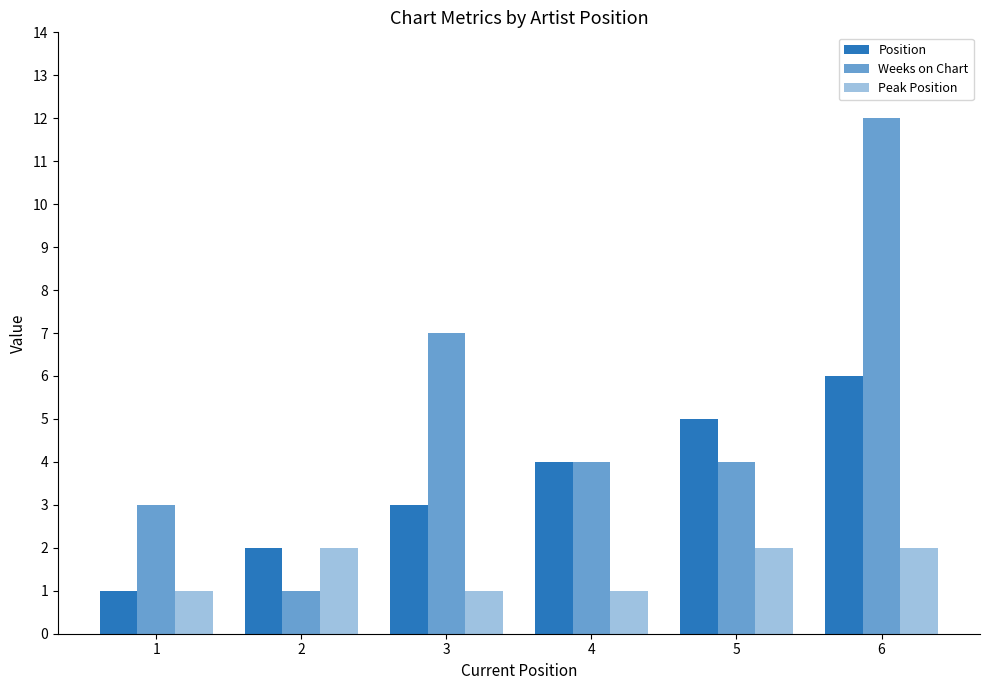

List the labels in order of Peak Position value, smallest first.

1, 3, 4, 2, 5, 6